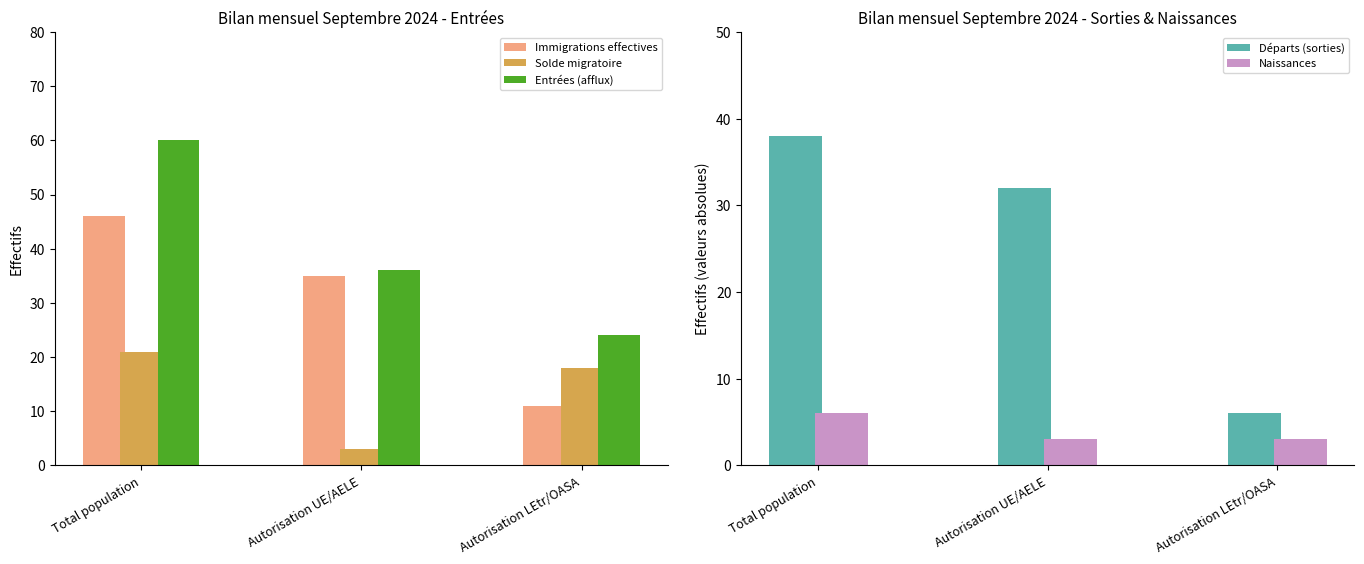

How many data points in Entrées (afflux) are above 36?

1